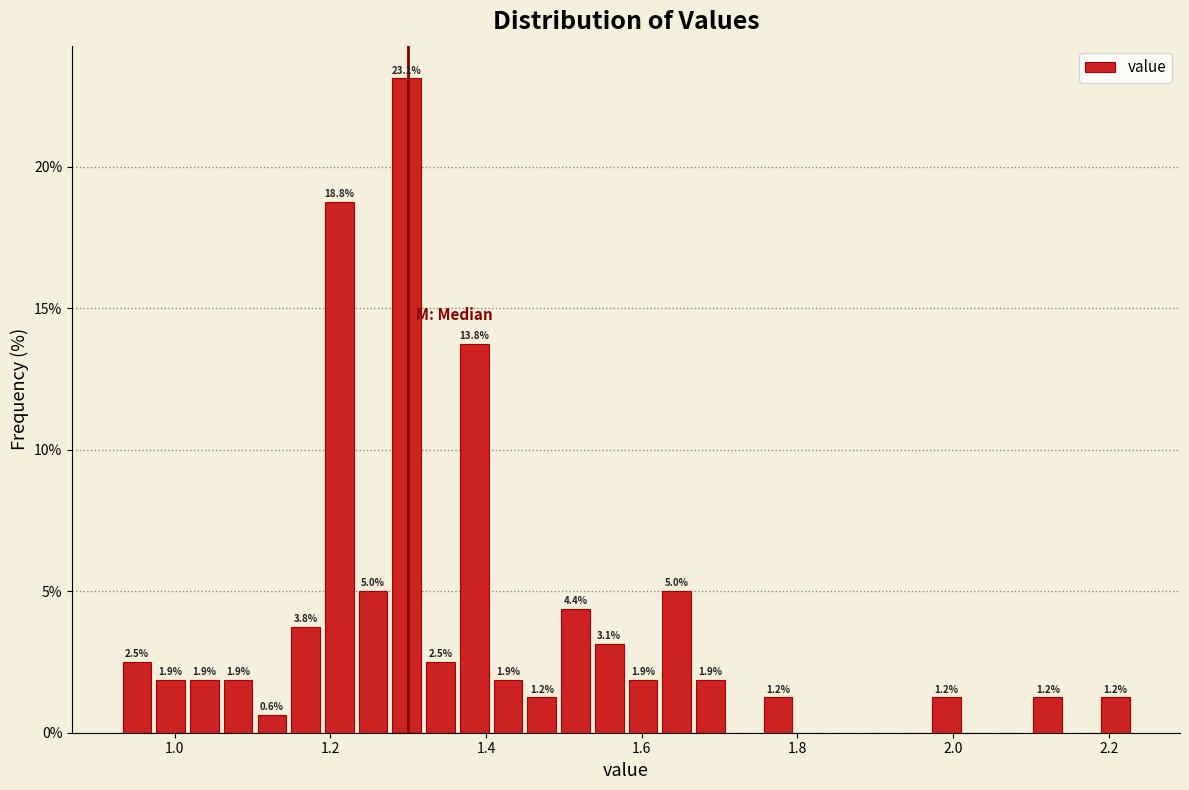

Around what value on the x-axis is the tallest bar? Give the approximate position of its centre, as read against the axis.

1.30